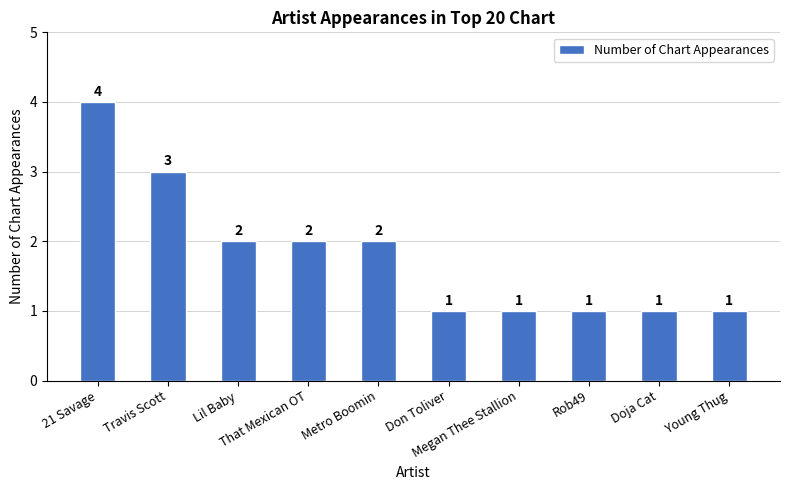

Count the values in the range 1 to 2.

8